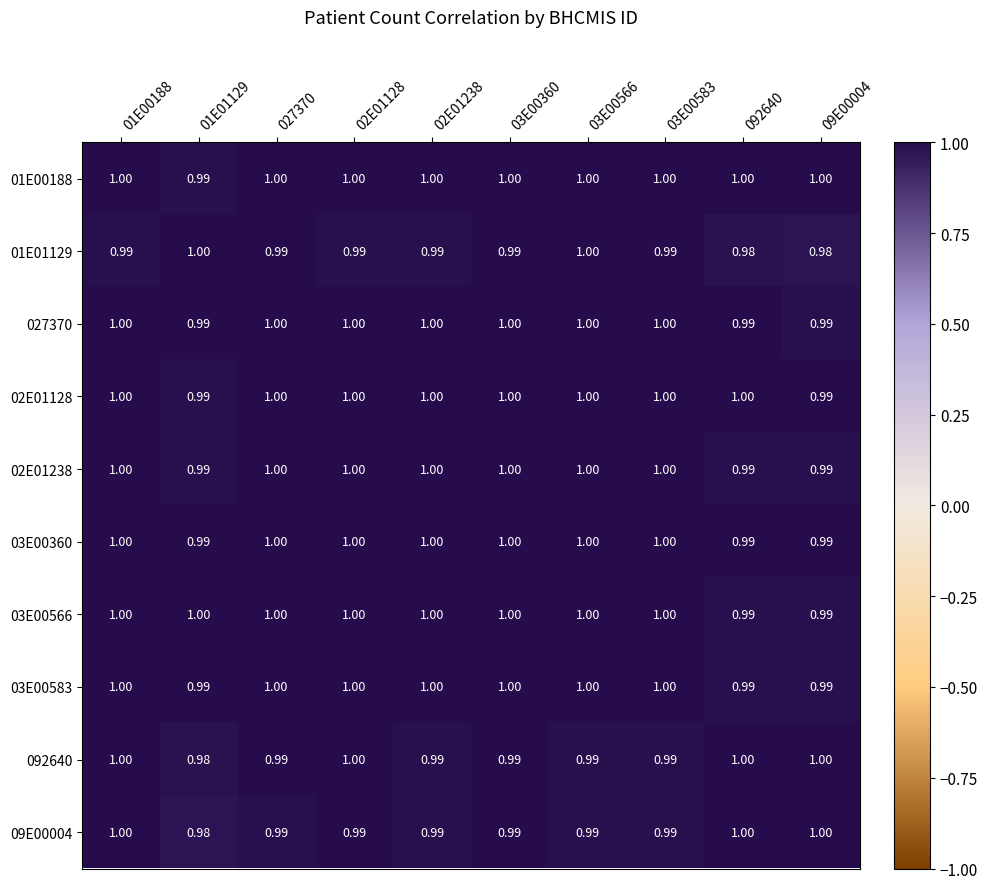

Is the value of 092640 at 01E01129 greater than the value of 02E01128 at 01E01129?

No